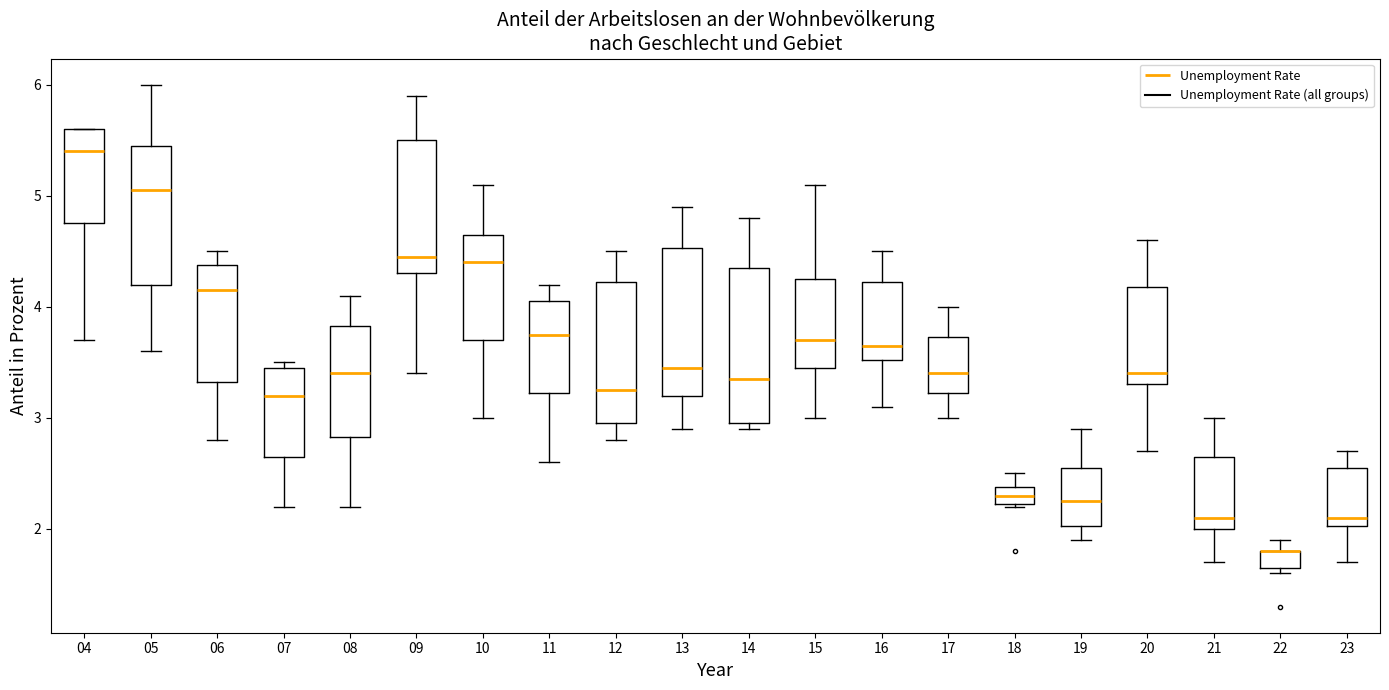

Where does the median line of the box at x = 15 sit on the y-axis? The values are not printed on the chart, so give them approximately, as read against the axis.

3.7